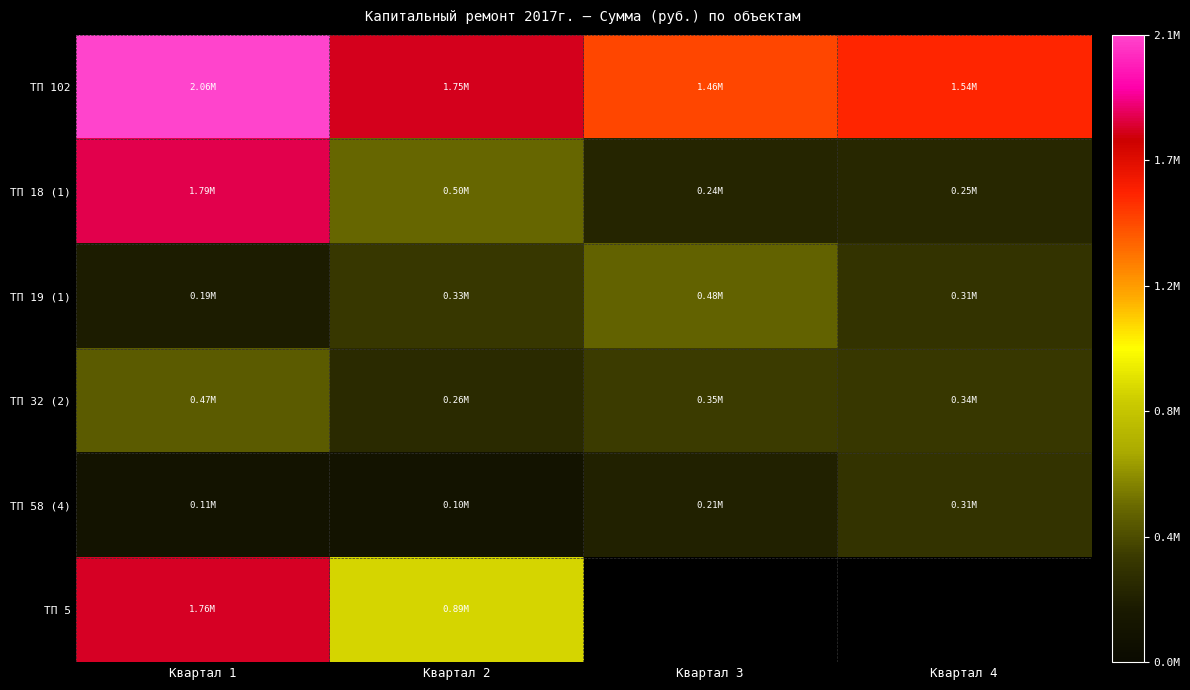

Which category has the lowest value across all series?

Квартал 2